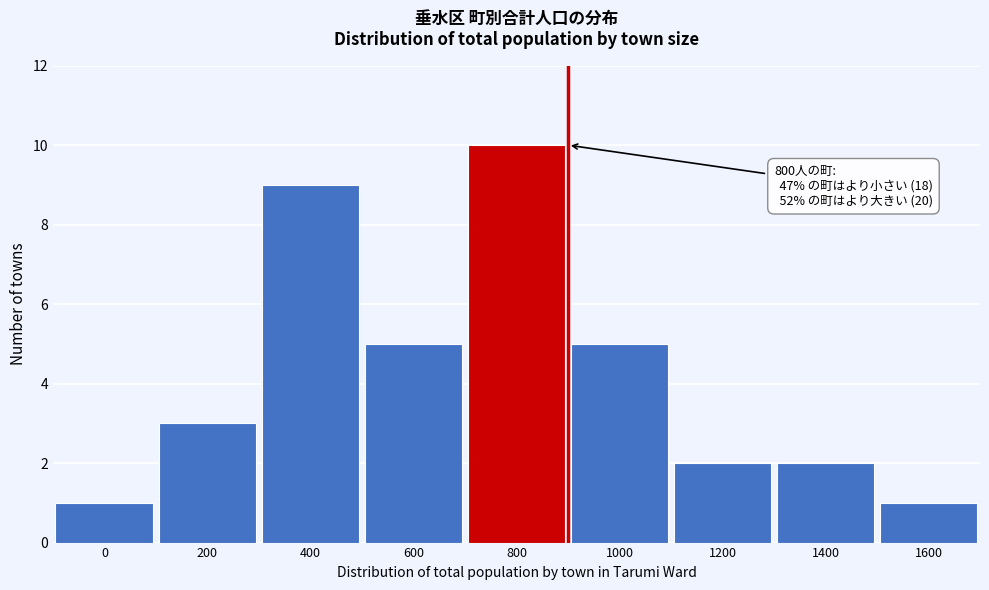

Reading right to left, extract all data points from this chart.

1	2	2	5	10	5	9	3	1